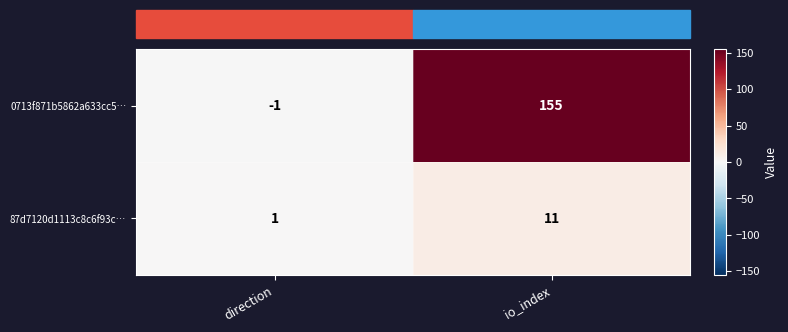

Rank the series by their maximum value, from highest to lowest.

0713f871b5862a633cc5…, 87d7120d1113c8c6f93c…